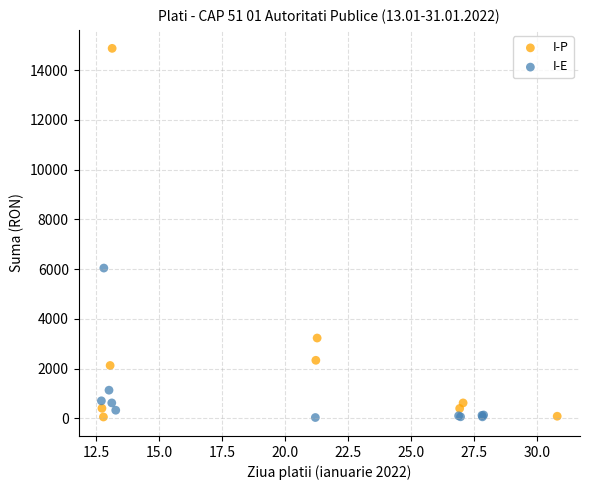

Which series has the largest Y range (max minus min)?

I-P